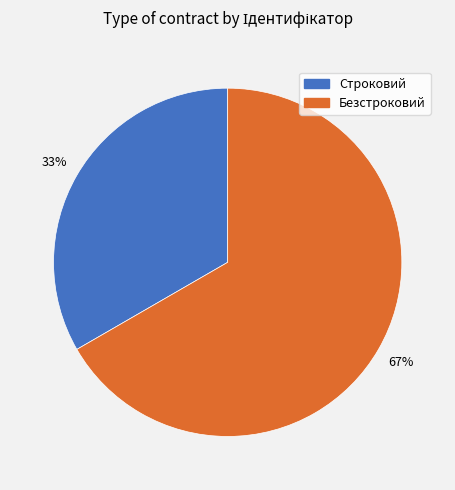

Does Безстроковий represent more than half of the total?

Yes